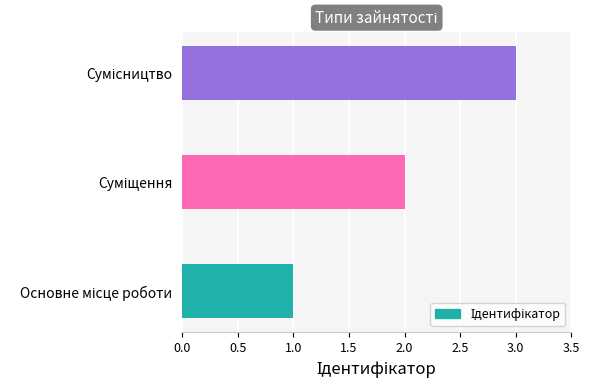

What is the greatest value displayed?

3